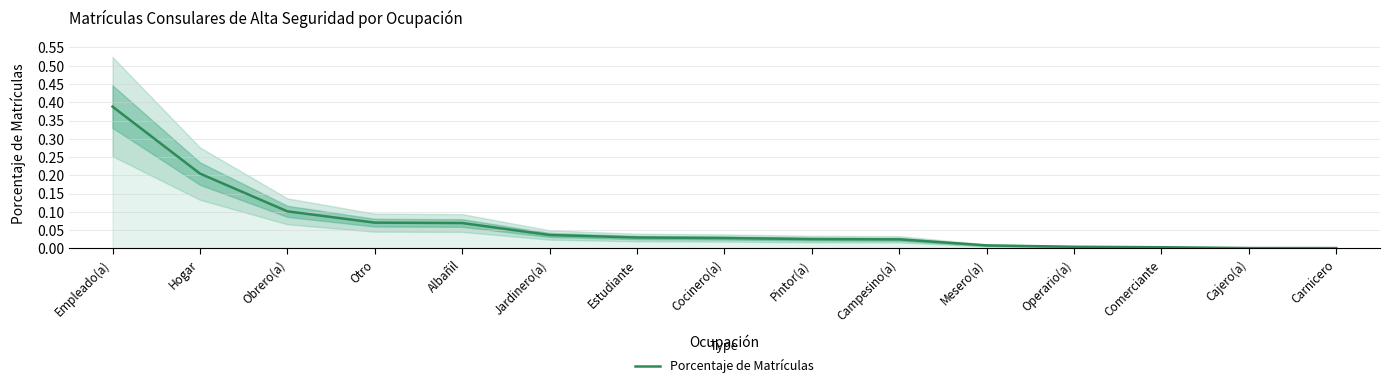

True or false: there are more than 2 points higher than both neighbors.

False